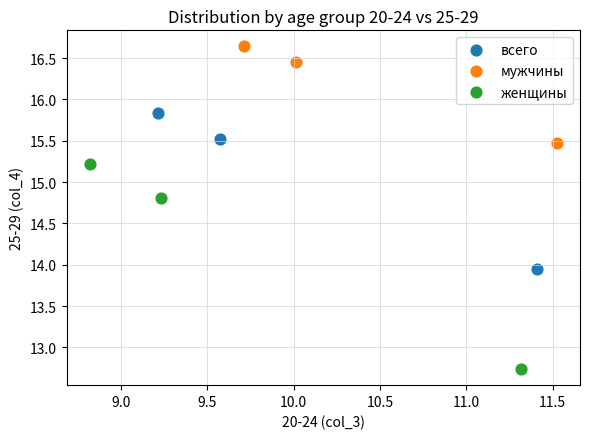

Which series reaches the maximum Y coordinate?

мужчины